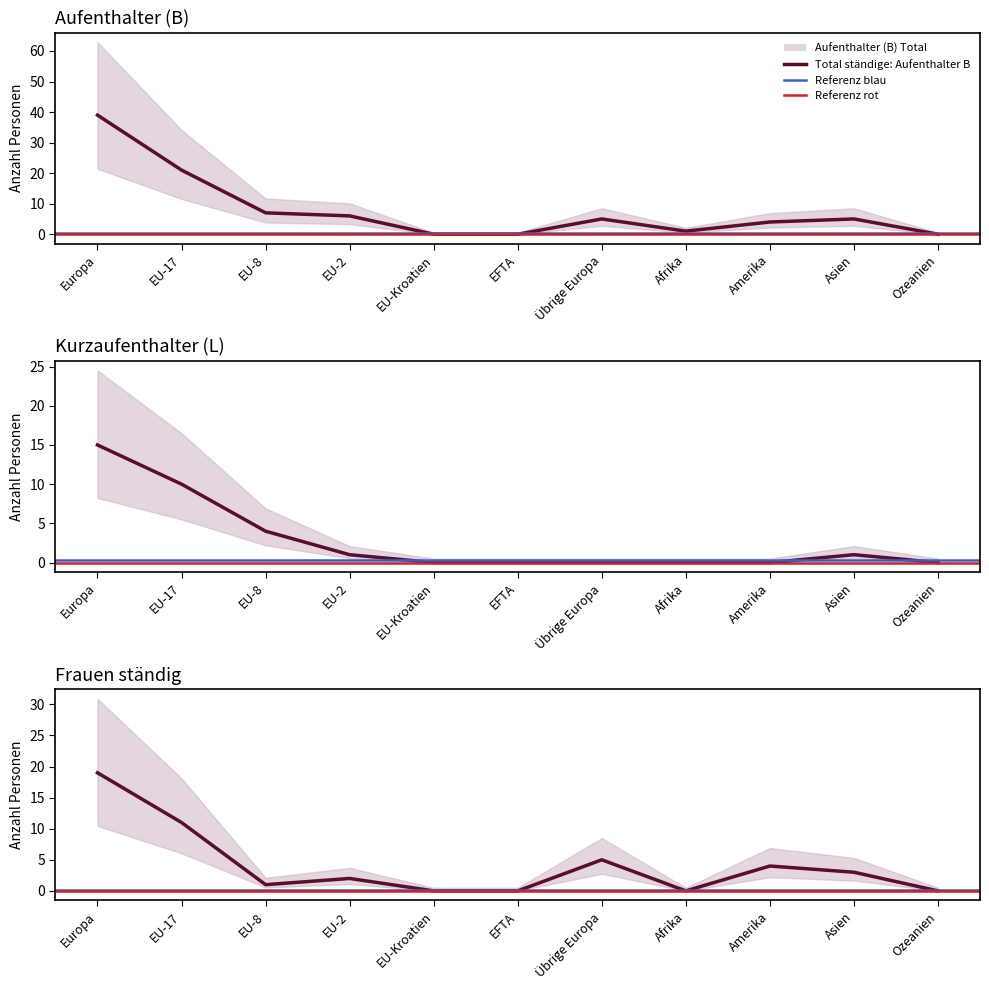

Is it true that Aufenthalter (B) Total equals 5 at Asien?

True